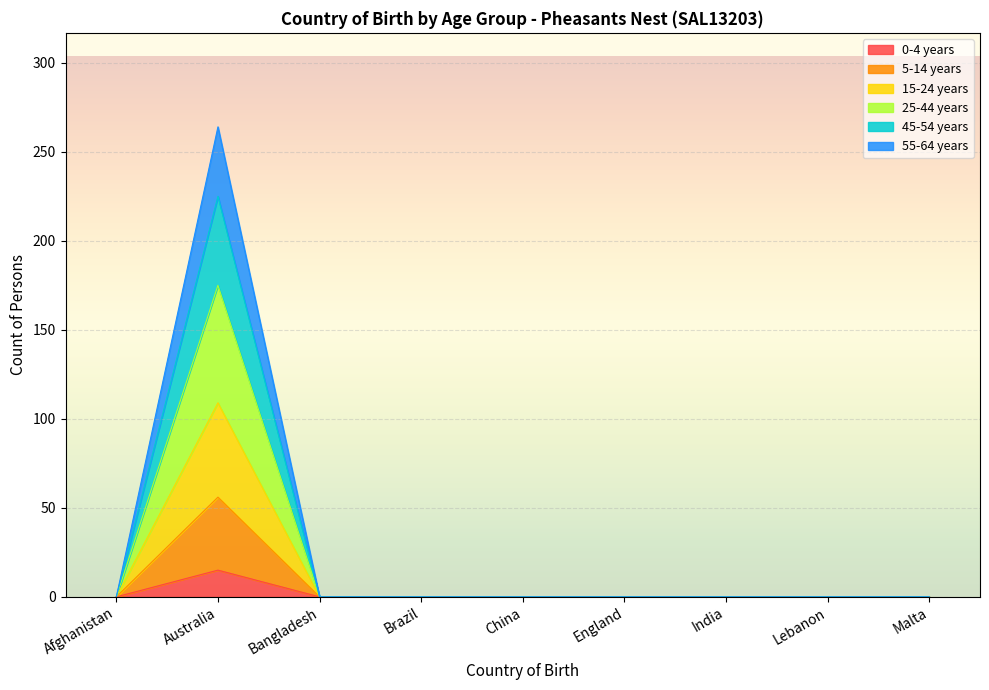

What position from the right is Australia?

8